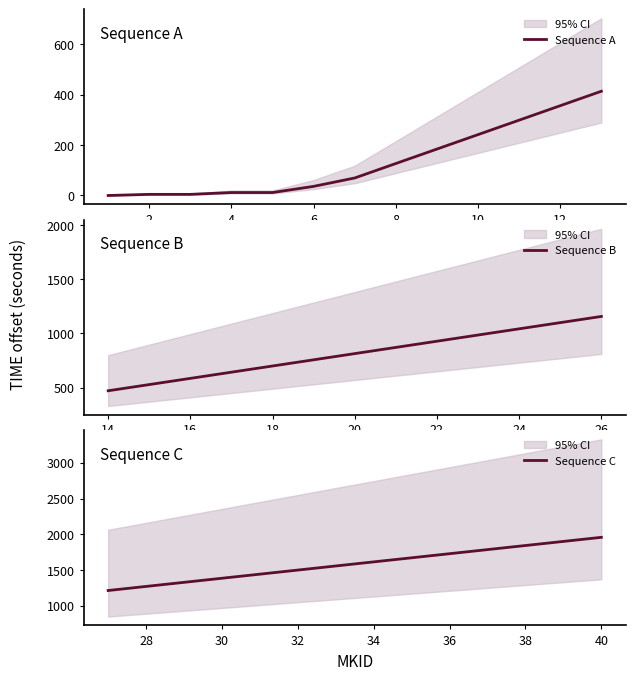

The value at 35 is 153460907.3. True or false?

False